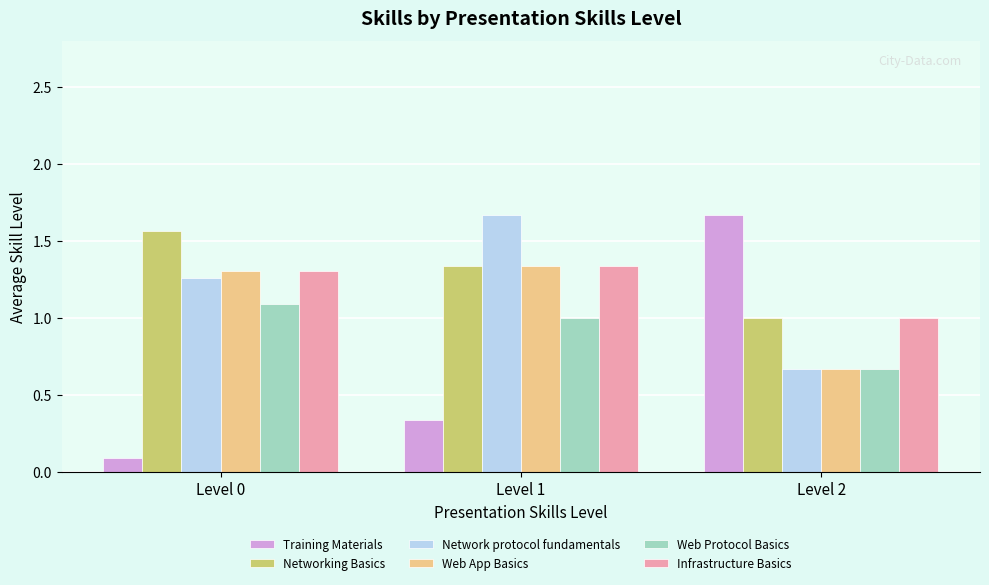

Where is Training Materials nearest to the value 0?

Level 0